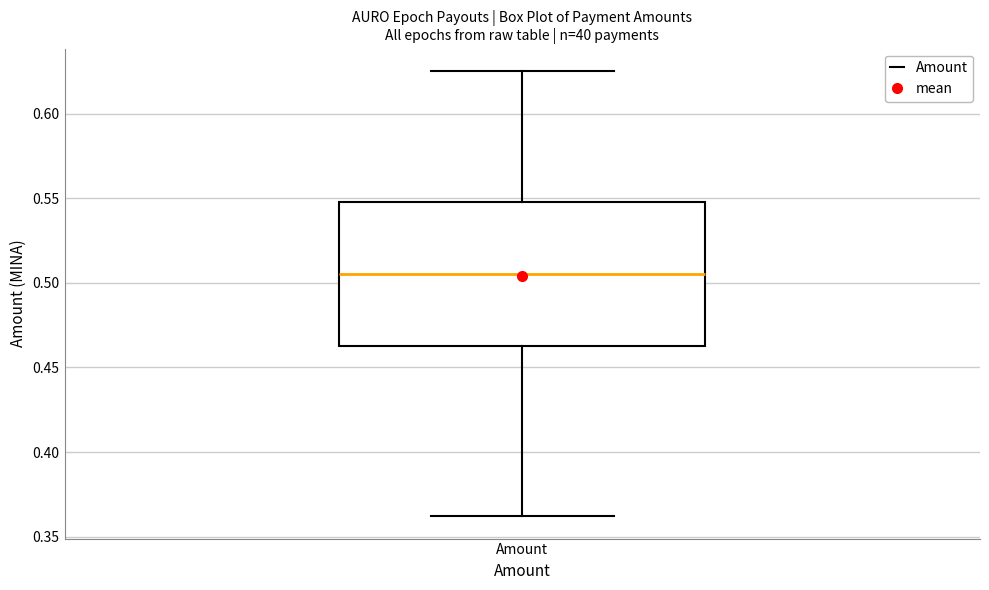

Where is the lower edge of the box for Amount on the y-axis? The values are not printed on the chart, so give them approximately, as read against the axis.

0.460